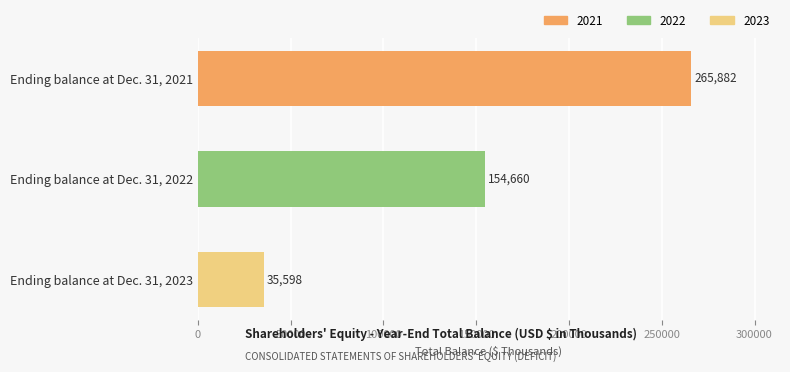

Are the bars horizontal?

Yes